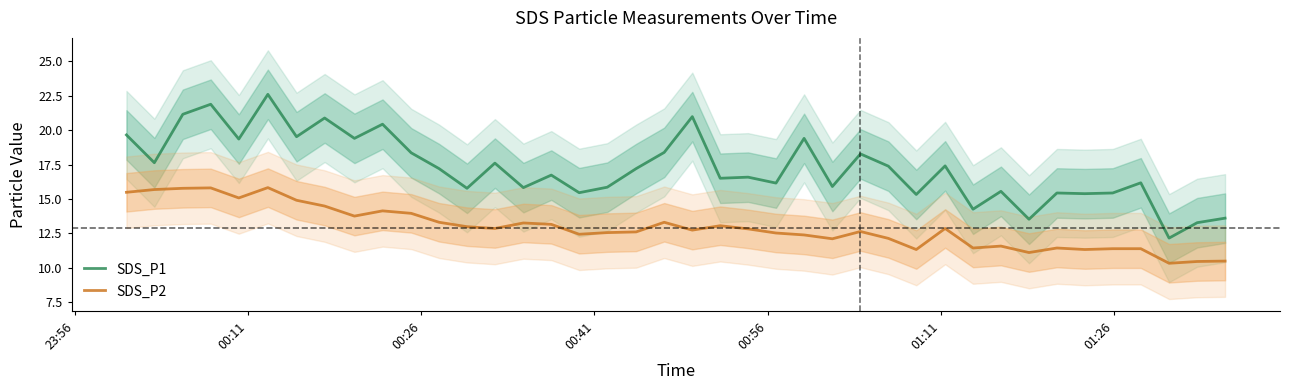

True or false: SDS_P1 and SDS_P2 cross at least once.

False